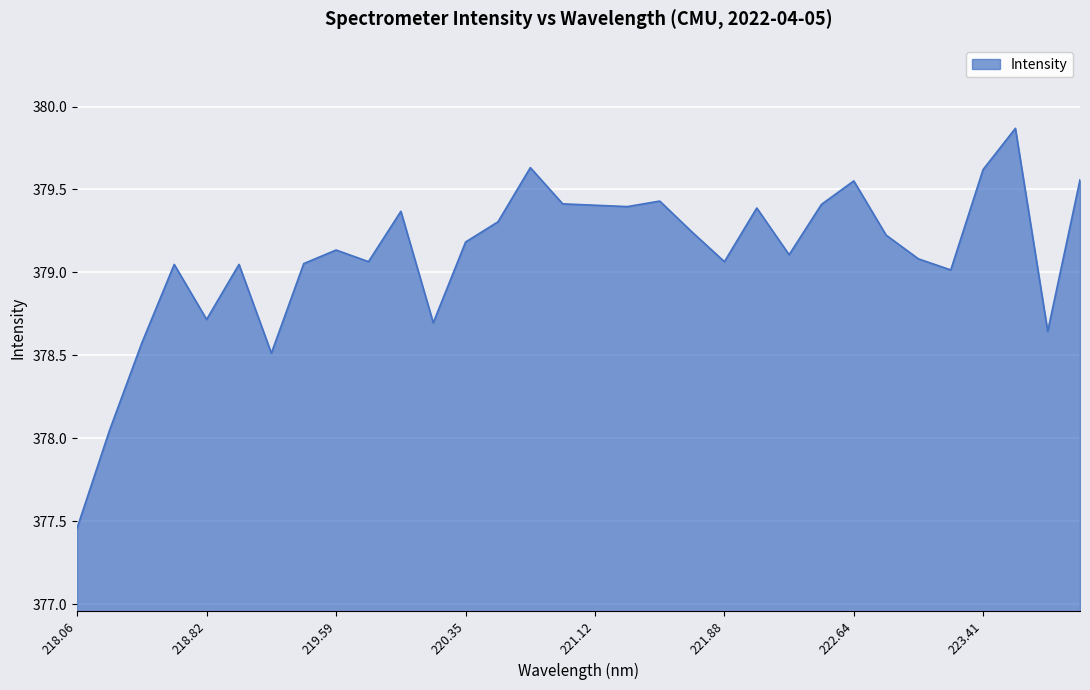

What is the maximum value shown in the chart?

379.9